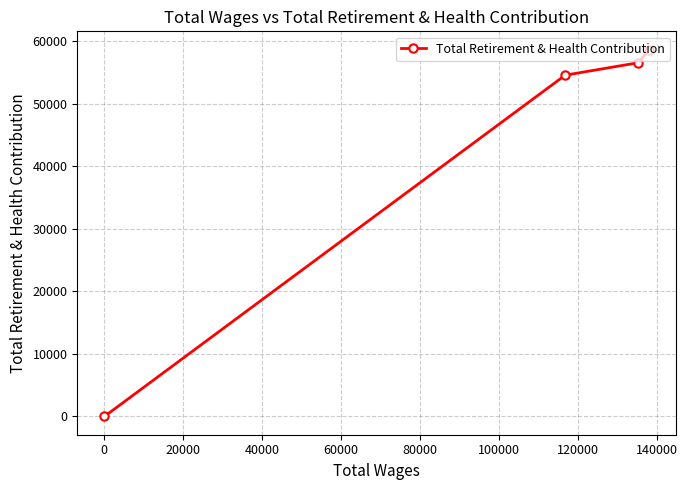

What is the maximum value shown in the chart?

58653